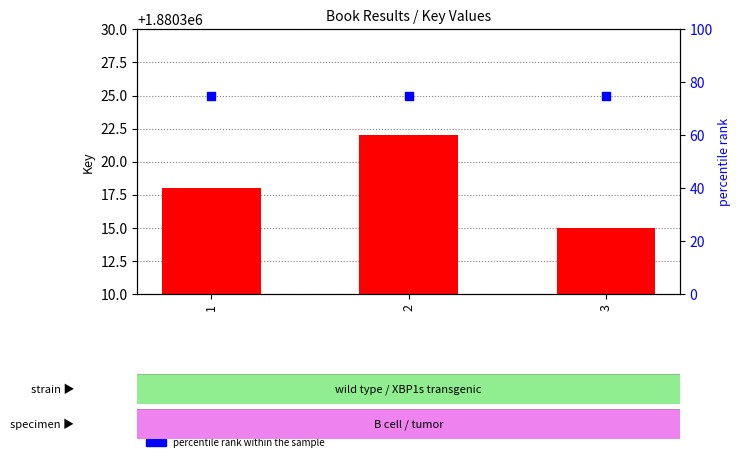

At how many categories does at least one series exceed 1045714?

3